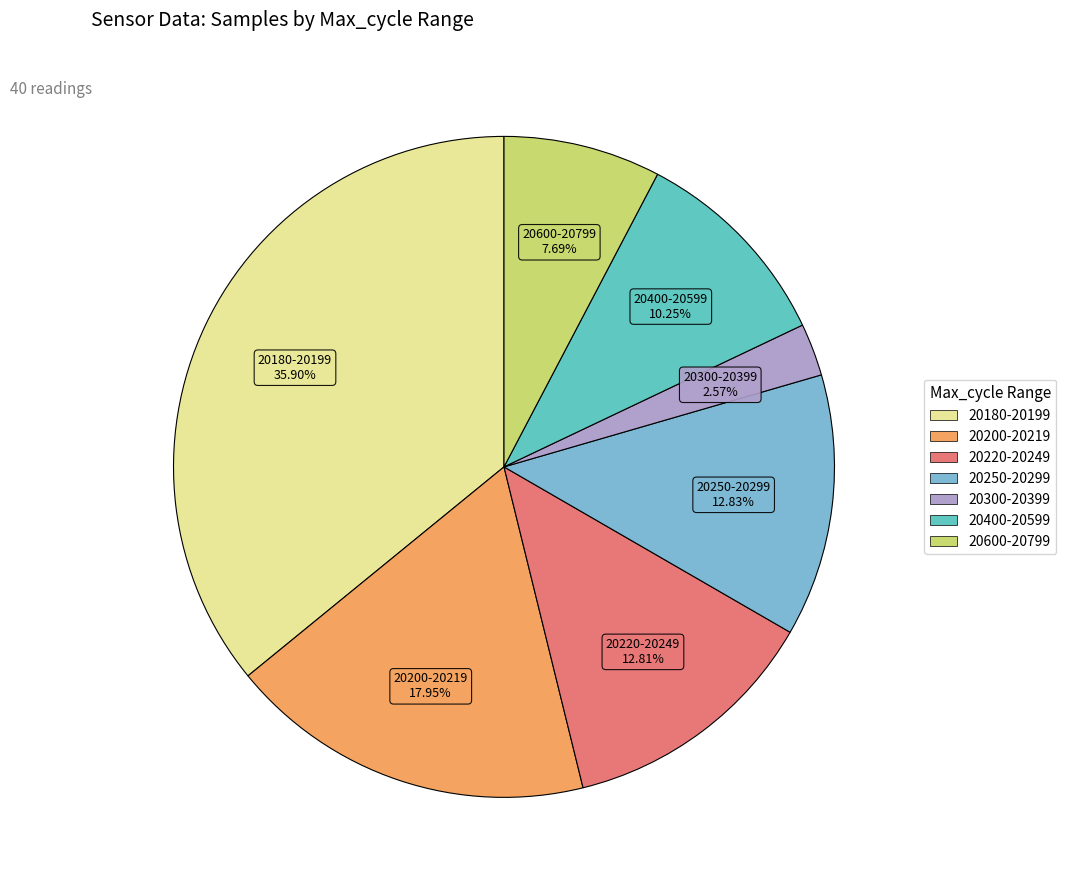

Count the number of slices in the pie.

7